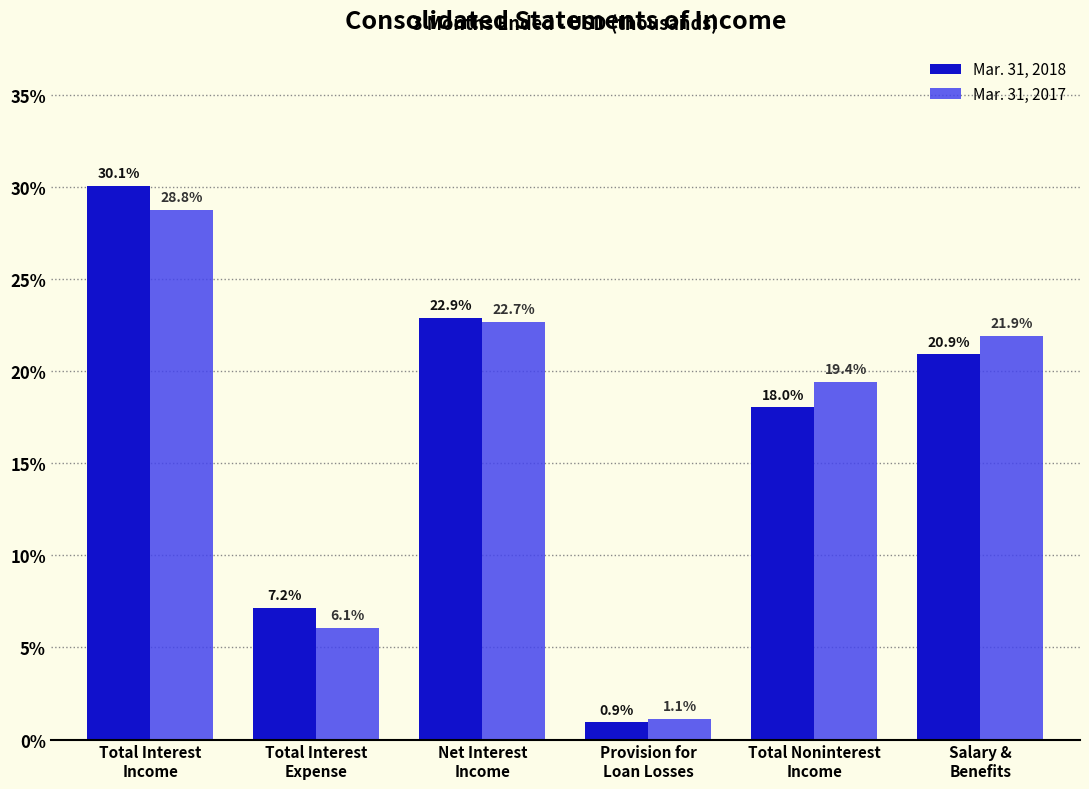

Reading right to left, list all the values displayed in this chart.

Mar. 31, 2018: 20.9	18.0	0.9	22.9	7.2	30.1
Mar. 31, 2017: 21.9	19.4	1.1	22.7	6.1	28.8